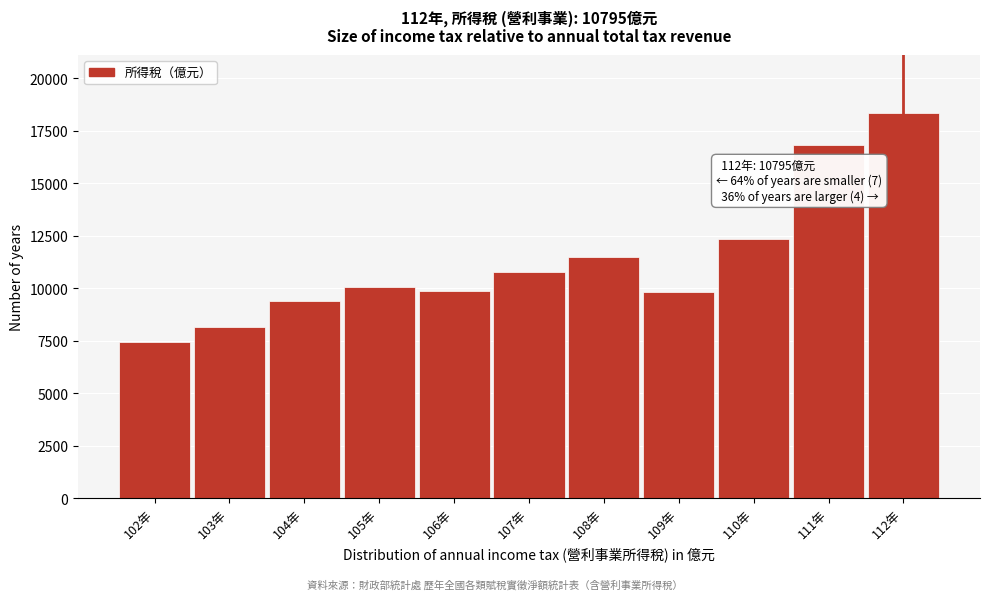

What is the change in value from 106年 to 112年?

+8482